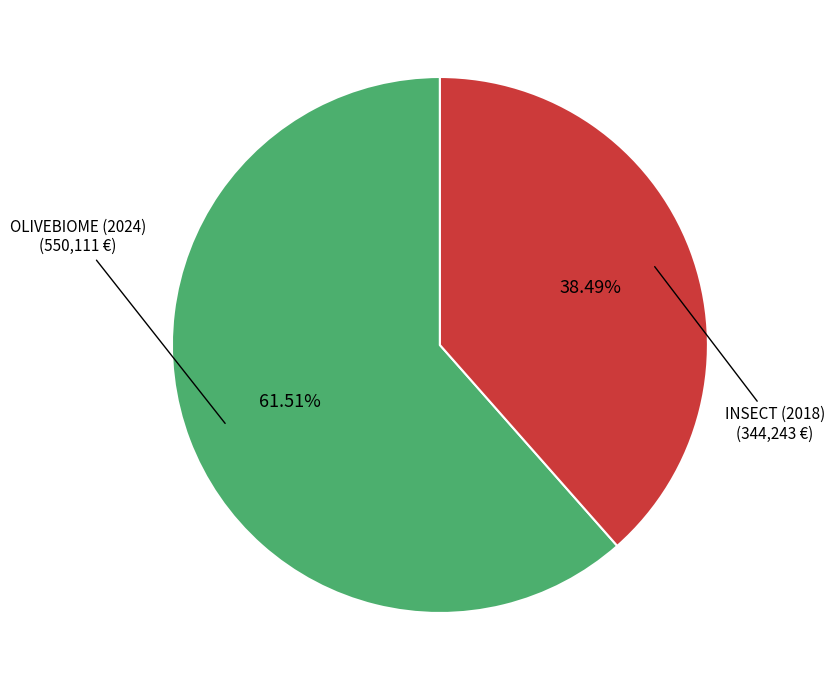

Is there any slice that represents more than half of the pie?

Yes